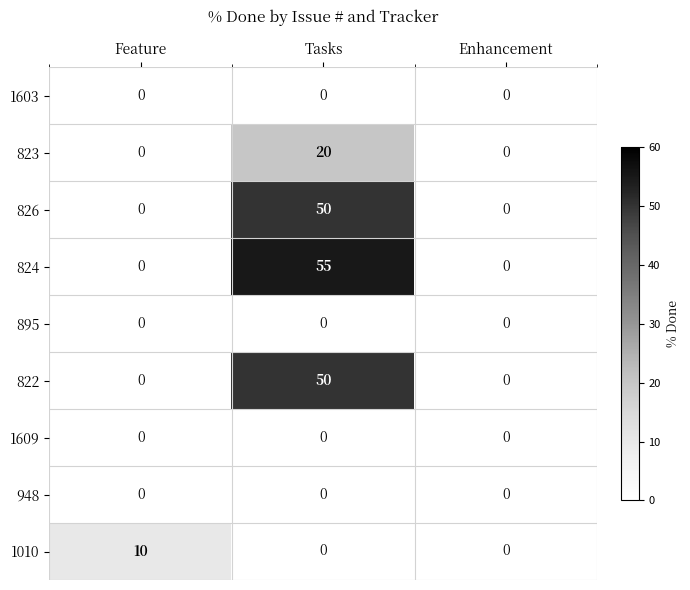

Count the number of data series in this chart.

9